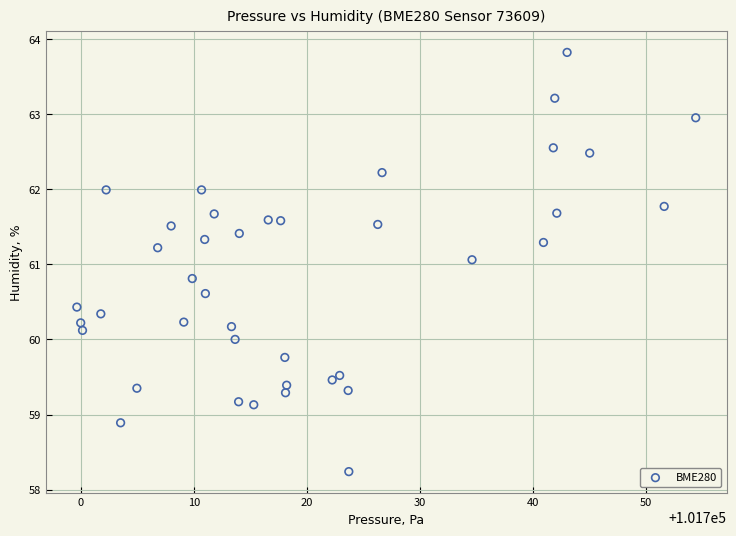

What is the range of Y values (max minus min)?

5.6